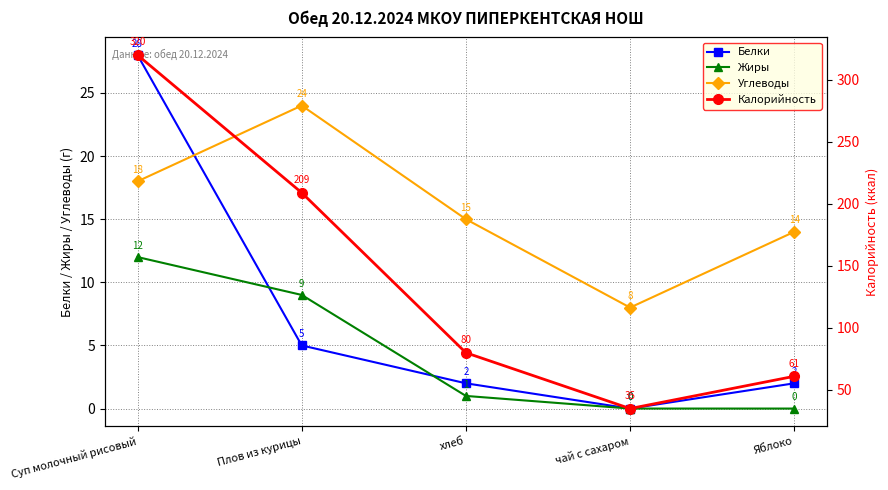

How many values in the Белки series exceed 2?

2